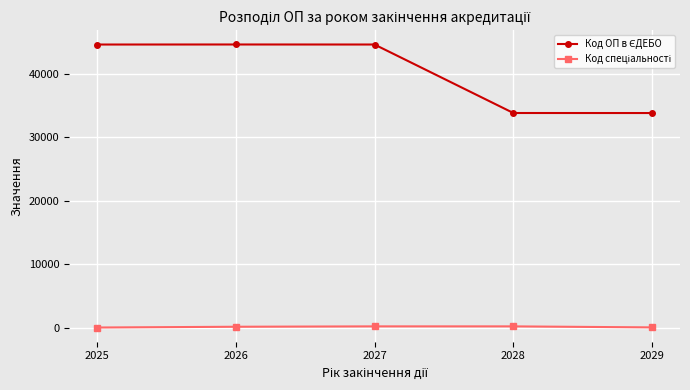

At how many categories does at least one series exceed 4100?

5